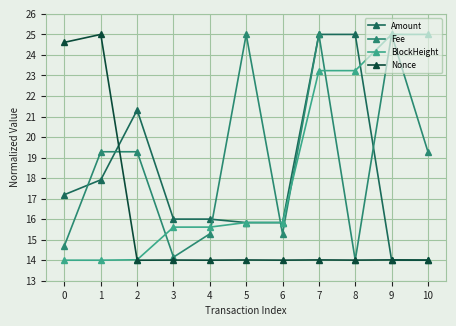

Which series ends up on top after the final intersection of Fee and Amount?

Fee